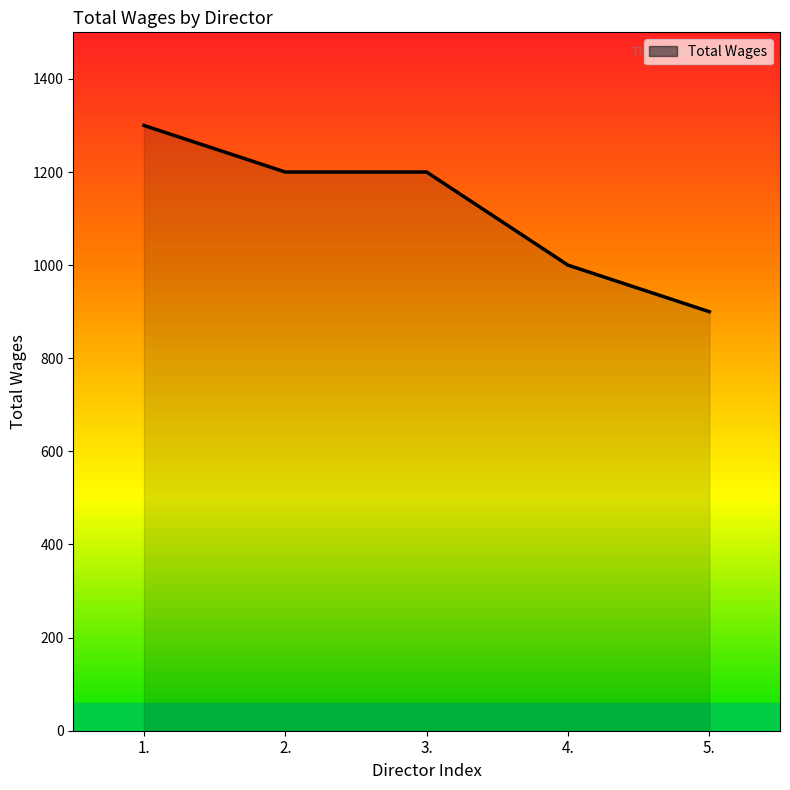

What position from the right is 3.?

3